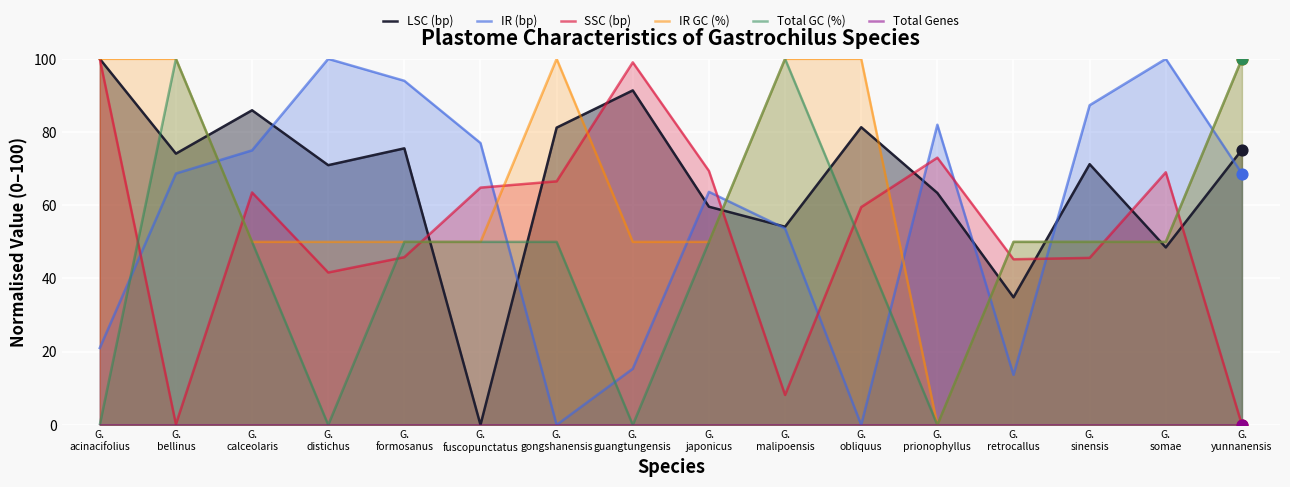

At how many categories does at least one series exceed 96?

9